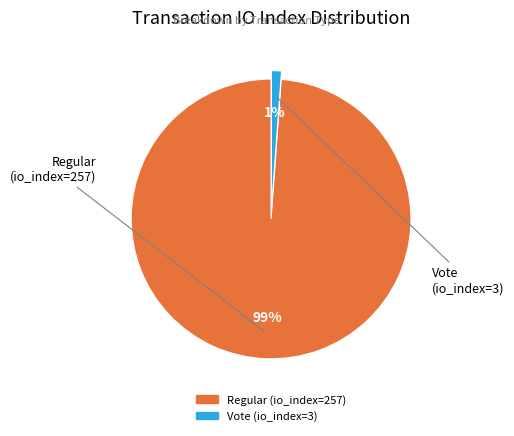

Between Vote (io_index=3) and Regular (io_index=257), which is larger?

Regular (io_index=257)